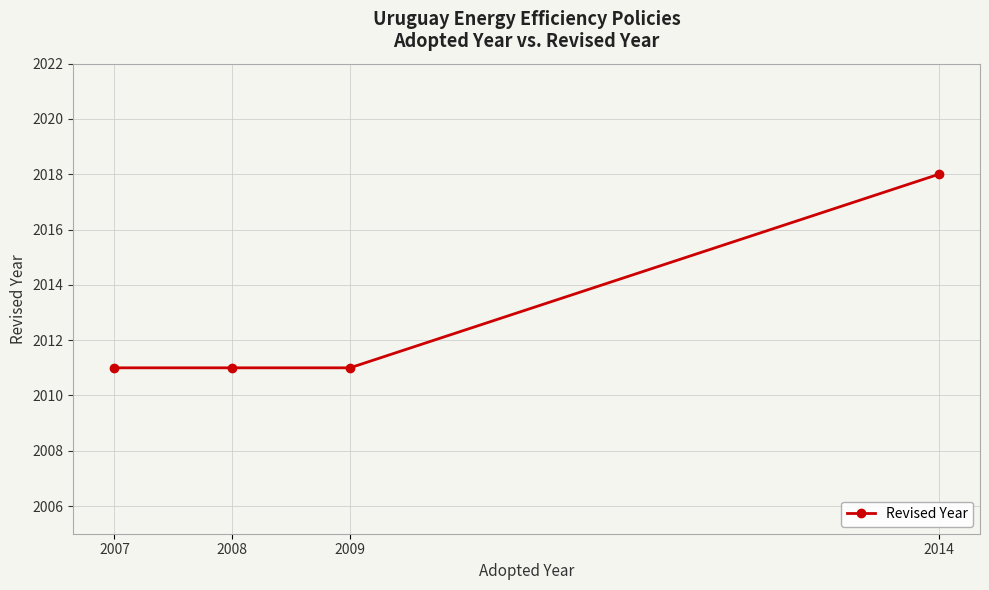

At which category does the chart reach its peak across all series?

2014